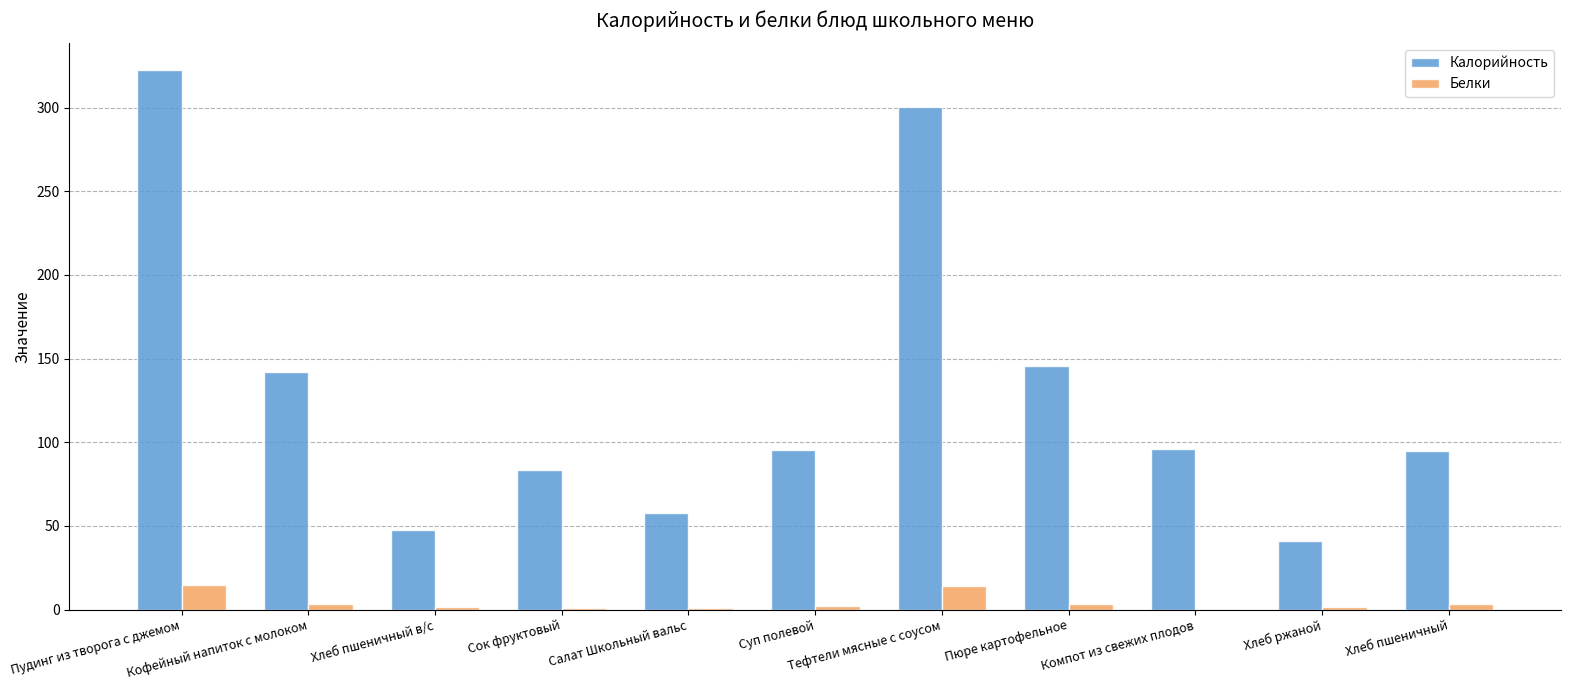

How many groups of bars are there?

11